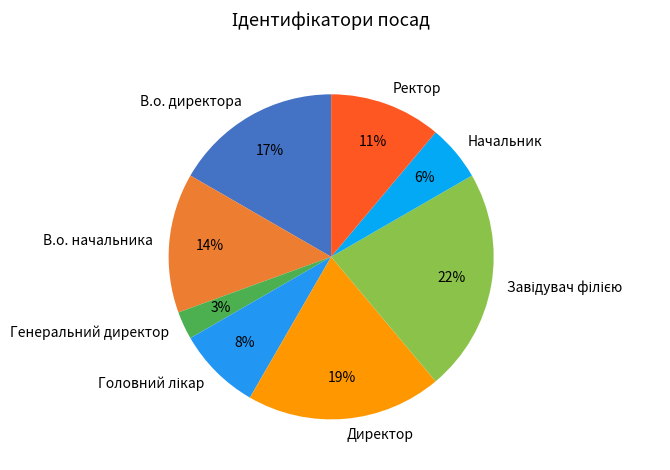

Is the sum of Генеральний директор and Начальник greater than half?

No